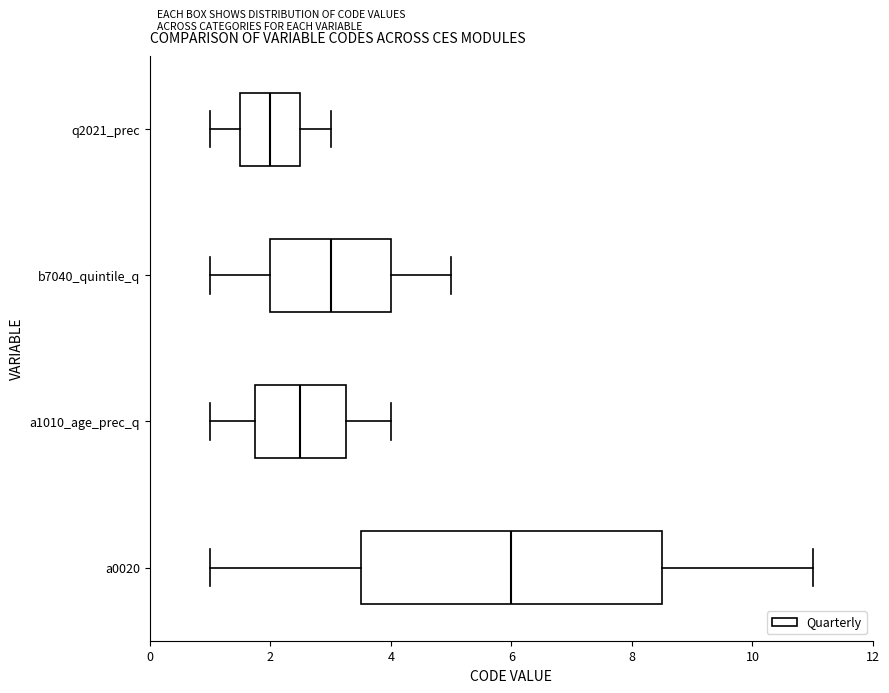

Which box has the furthest to the right median line?

a0020